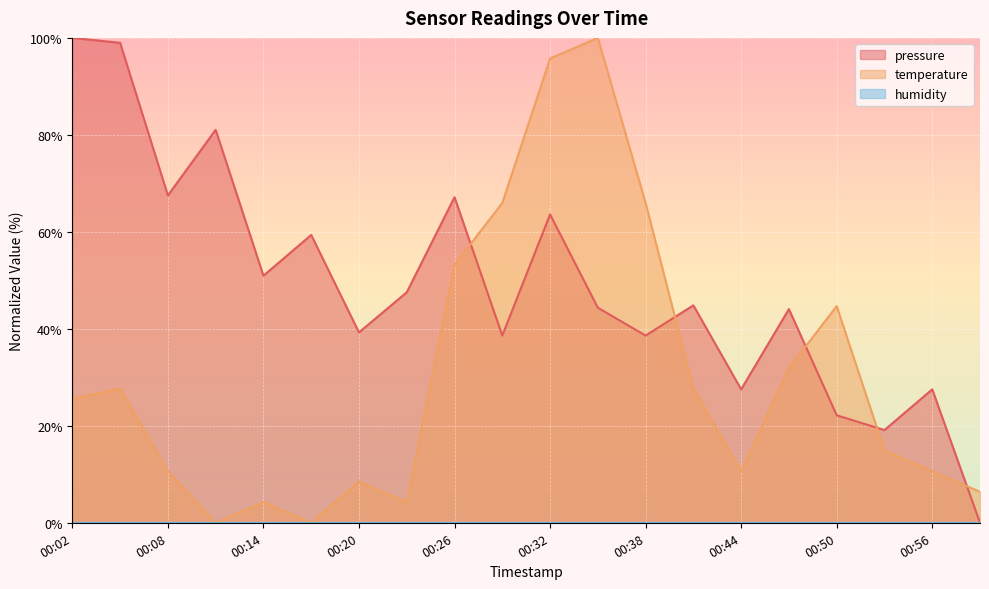

Where do temperature and pressure first cross each other?

00:26 and 00:29